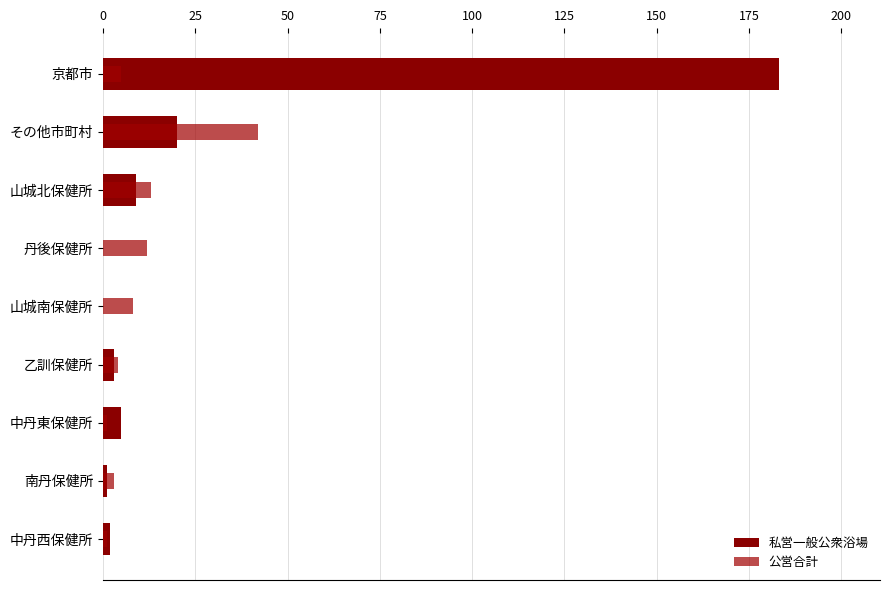

How many values in the 公営合計 series exceed 5?

4